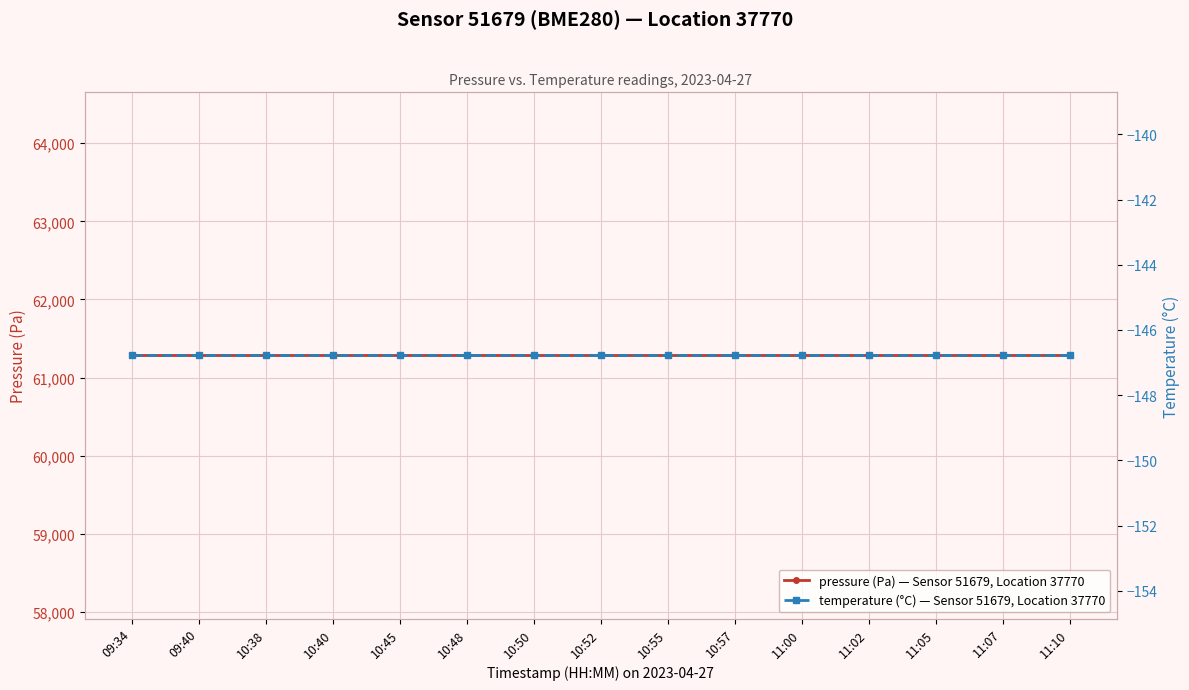

Which category has the lowest value in the pressure (Pa) — Sensor 51679, Location 37770 series?

09:34